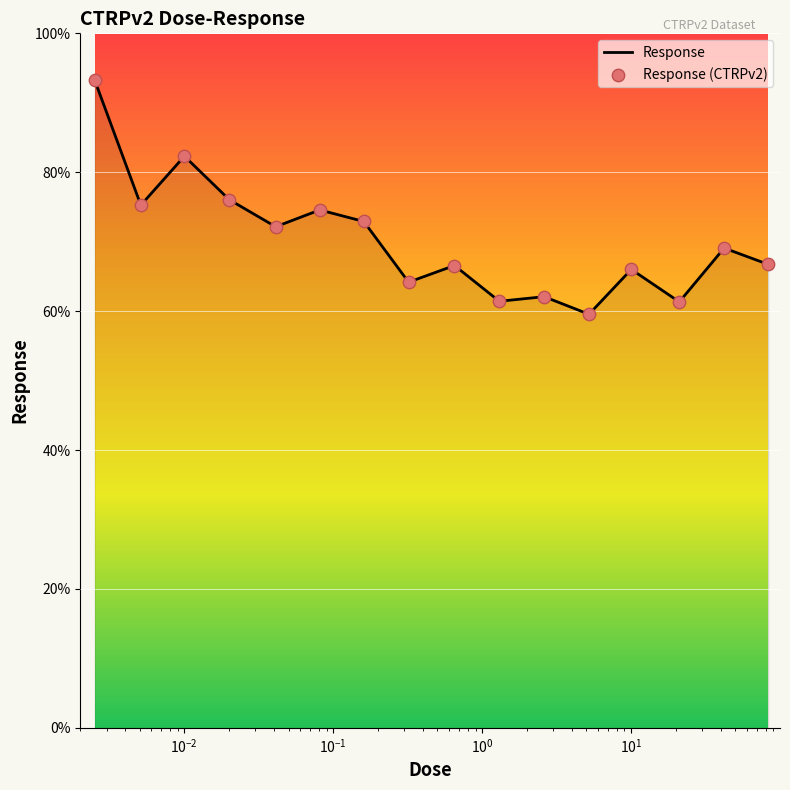

What is the difference between the maximum and minimum values?

33.7